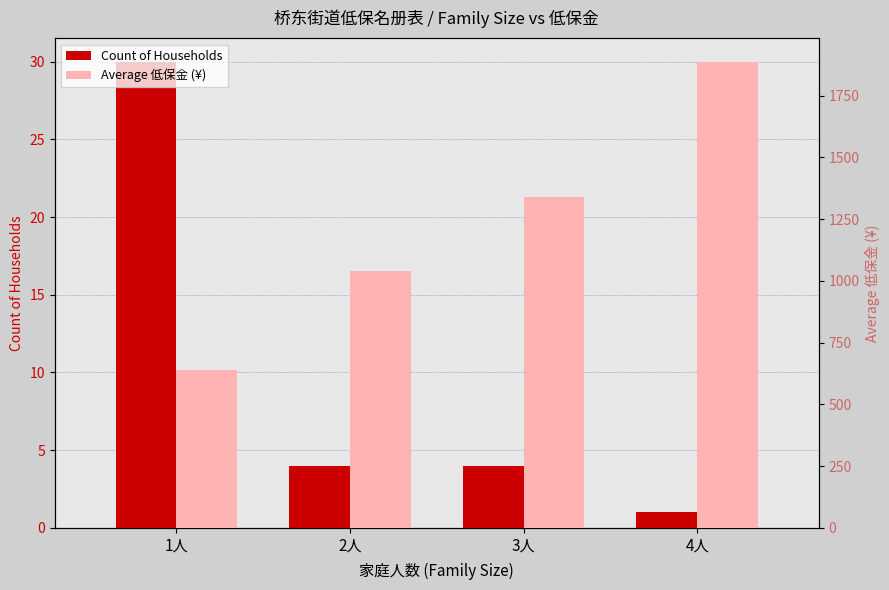

What is the average value of the Count of Households series?

9.8